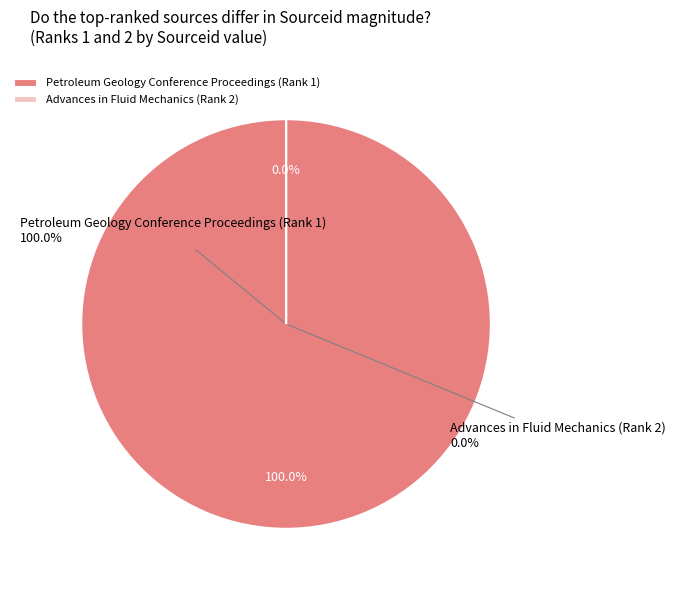

Which slice is the largest?

Petroleum Geology Conference Proceedings (Rank 1)